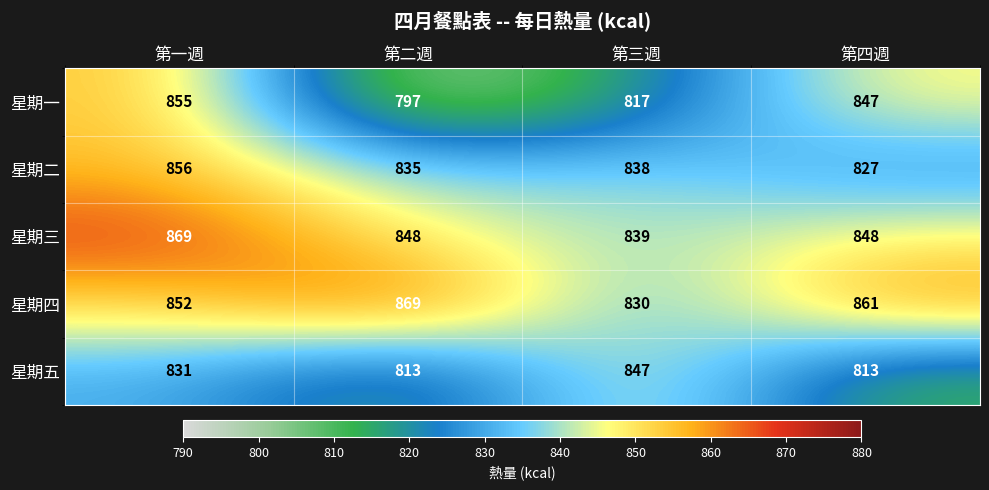

How many series are shown in this chart?

5